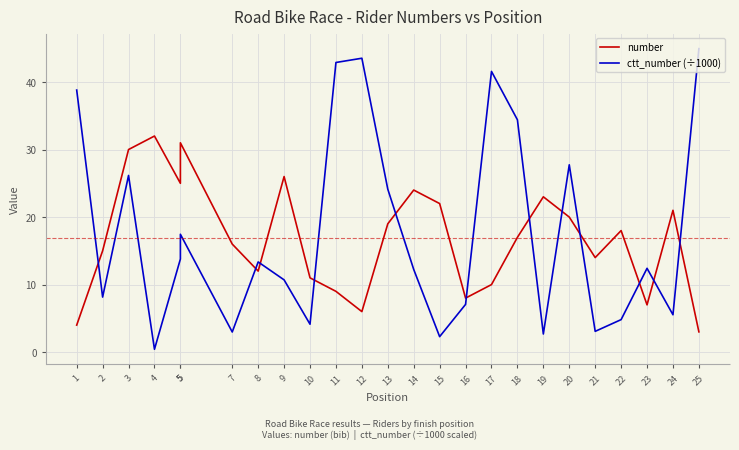

How many times do ctt_number (÷1000) and number cross each other?

12